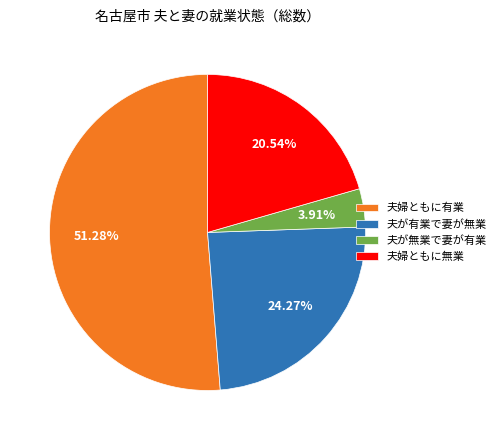

To the nearest percent, what is the average slice percentage?

25%